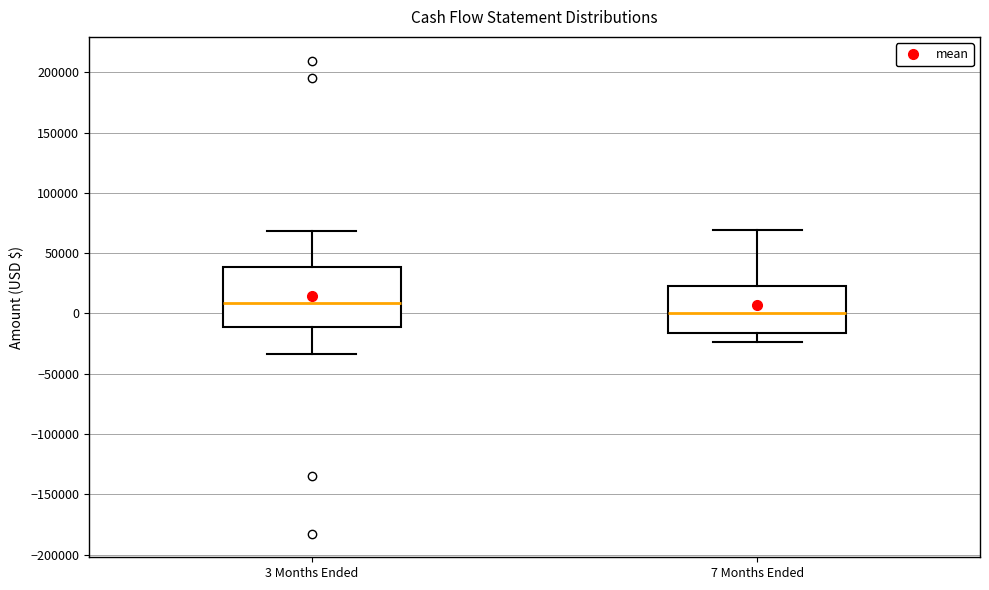

Reading left to right, transcribe this box plot: for each box, give where its median line is, the range the box spans, and where its two whiskers end, as read against the y-axis. The values are not printed on the chart, so give them approximately, as read against the axis.

3 Months Ended: median 10000, box -10000 to 40000, whiskers -35000 to 70000
7 Months Ended: median 0, box -15000 to 25000, whiskers -25000 to 70000